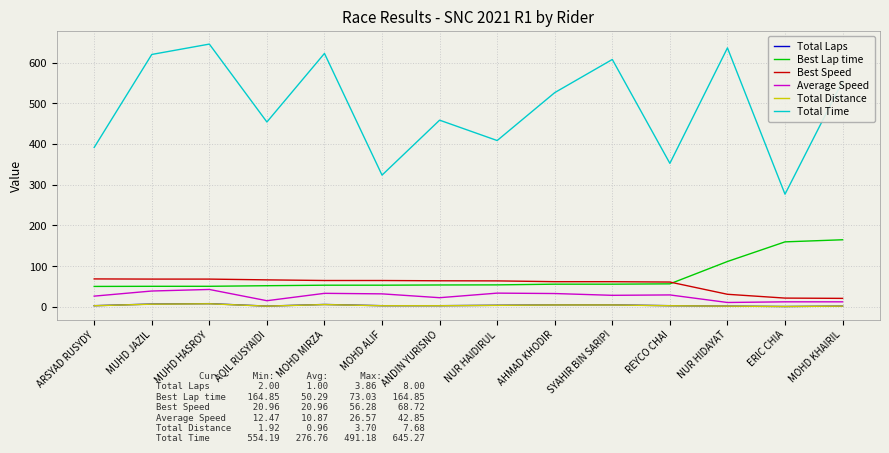

Which series has the widest spread of values?

Total Time